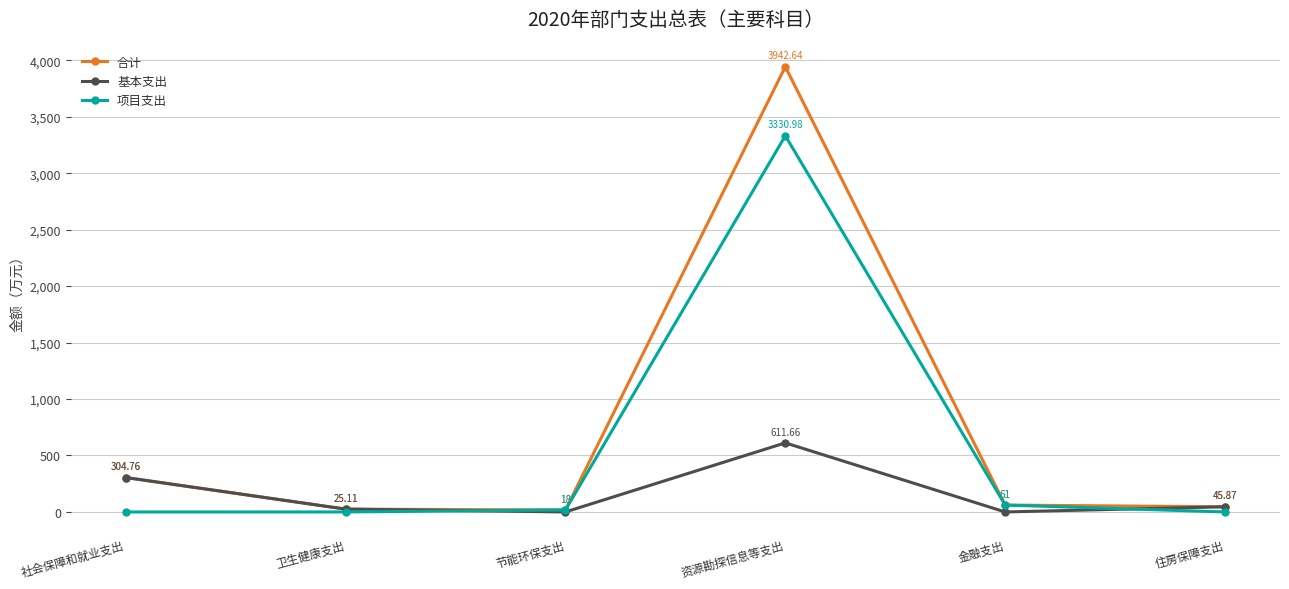

Reading left to right, extract all data points from this chart.

合计: 304.8	25.1	18.0	3942.6	61.0	45.9
基本支出: 304.8	25.1	0.0	611.7	0.0	45.9
项目支出: 0.0	0.0	18.0	3331.0	61.0	0.0